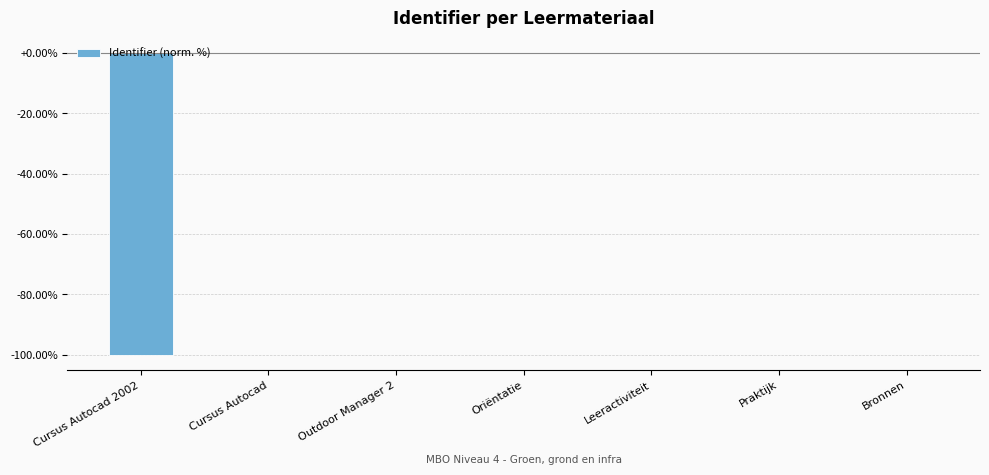

Are the bars horizontal?

No